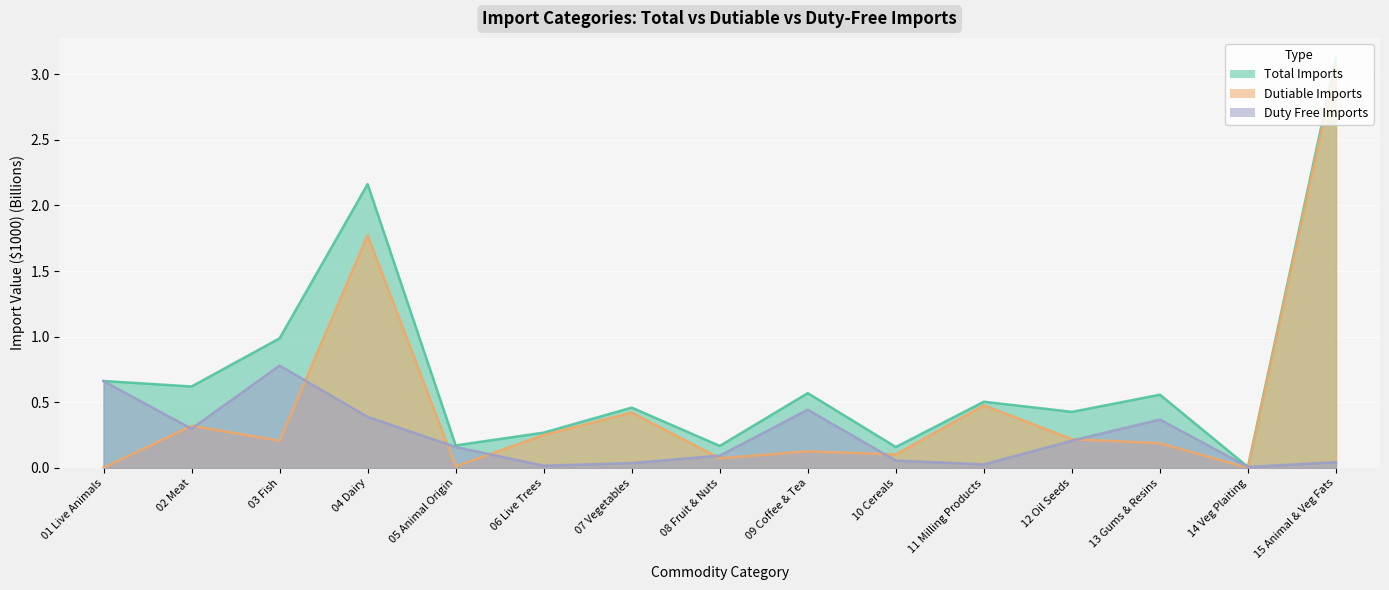

Reading left to right, extract all data points from this chart.

Total Imports: 0.7	0.6	1.0	2.2	0.2	0.3	0.5	0.2	0.6	0.2	0.5	0.4	0.6	0.0	3.1
Dutiable Imports: 0.0	0.3	0.2	1.8	0.0	0.3	0.4	0.1	0.1	0.1	0.5	0.2	0.2	0.0	3.1
Duty Free Imports: 0.7	0.3	0.8	0.4	0.2	0.0	0.0	0.1	0.4	0.1	0.0	0.2	0.4	0.0	0.0